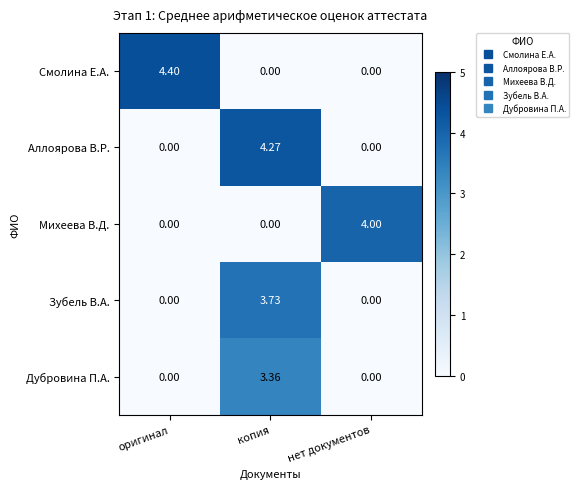

Between оригинал and копия, which series saw the biggest shift?

Смолина Е.А.